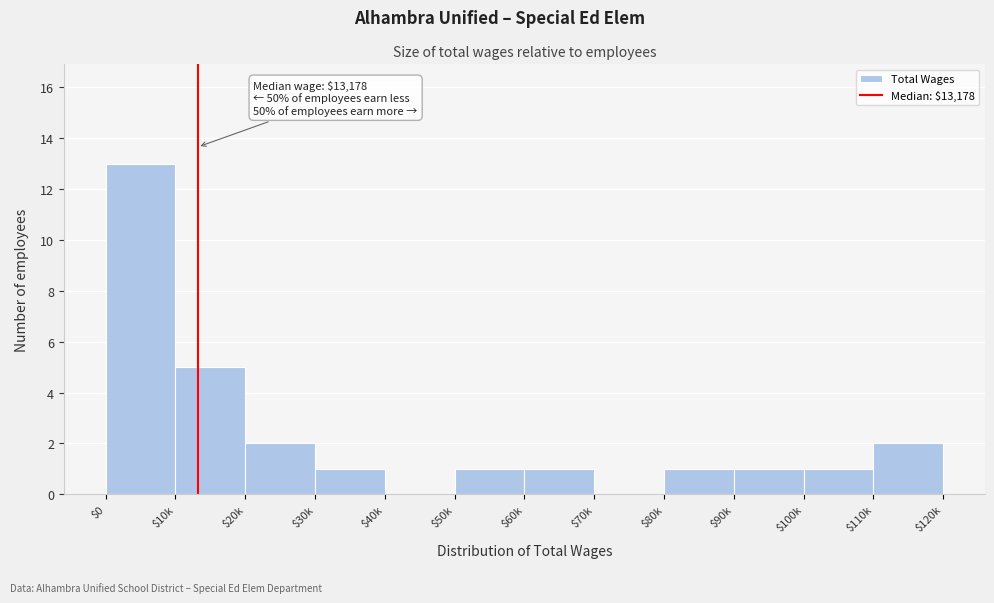

True or false: the data shows 1 at $100k.

True